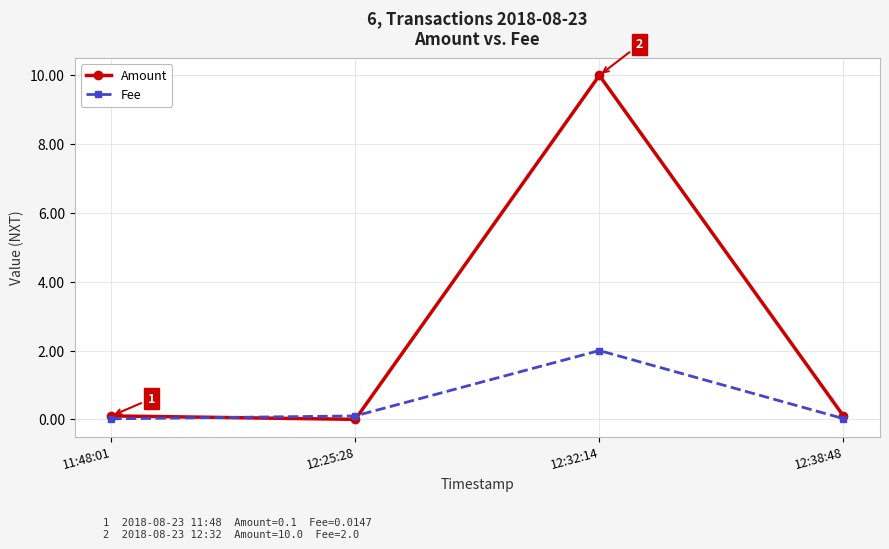

How many lines are shown in the chart?

2